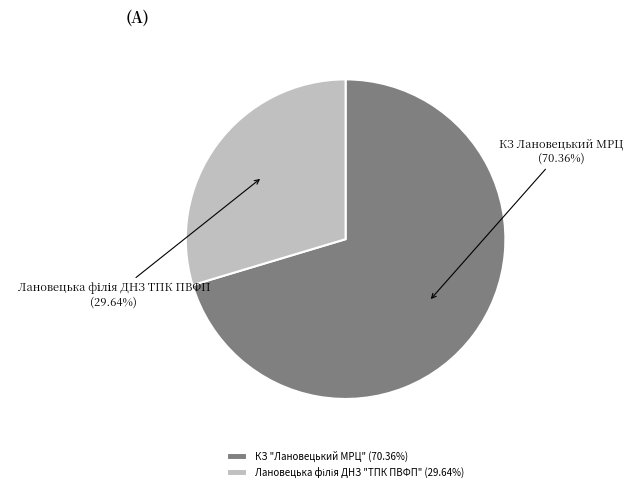

Does any single category account for the majority?

Yes